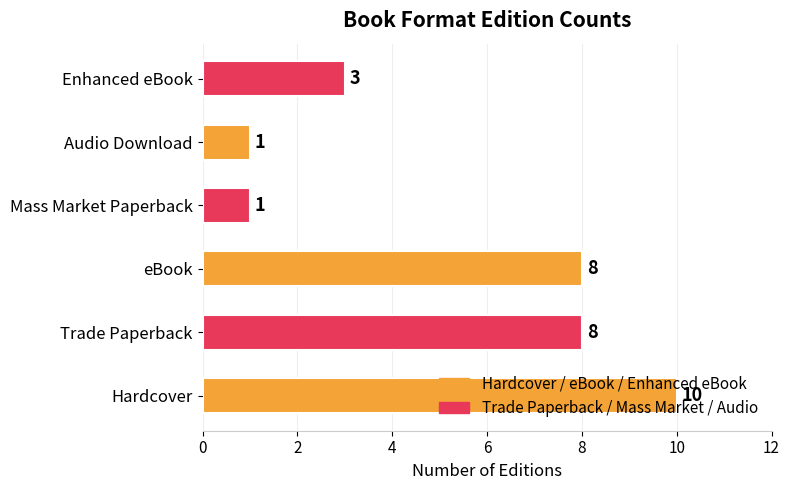

Is it true that the value at Audio Download is 2?

False